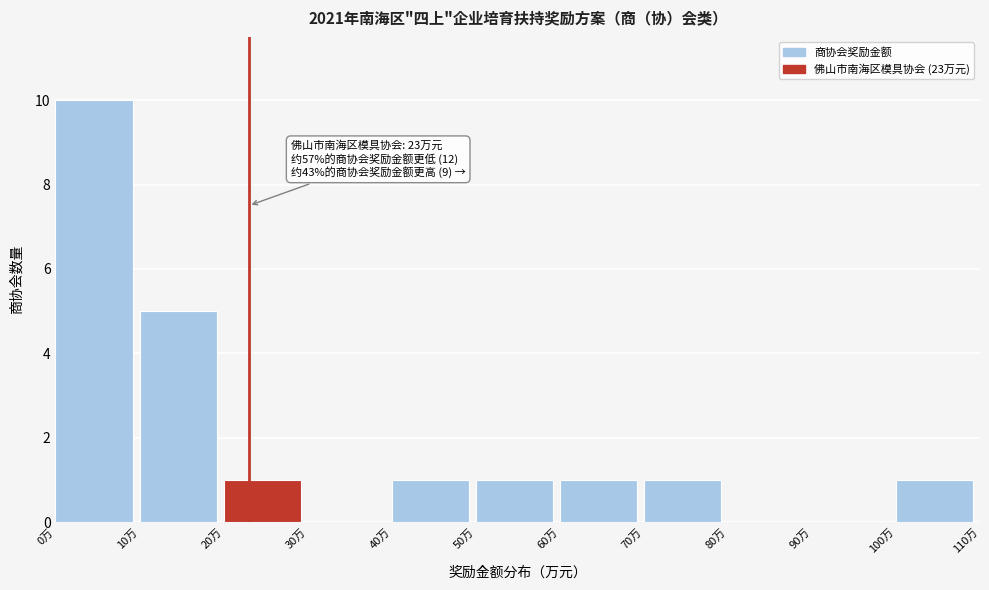

Over which range of the x-axis is the bar tallest?

0 to 10